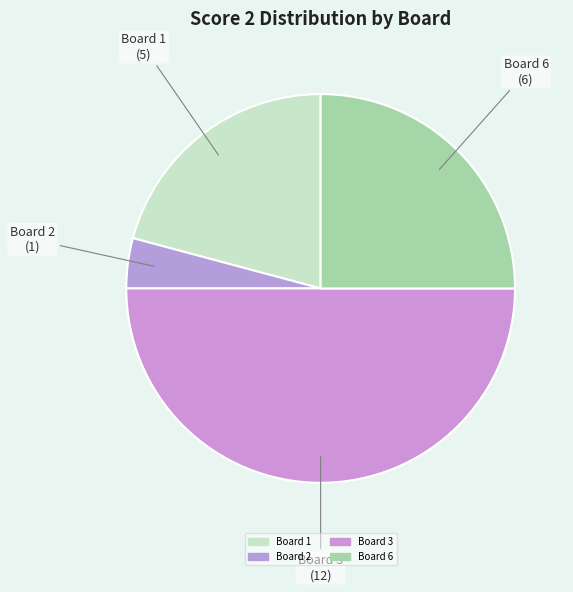

How many segments does this pie chart have?

4